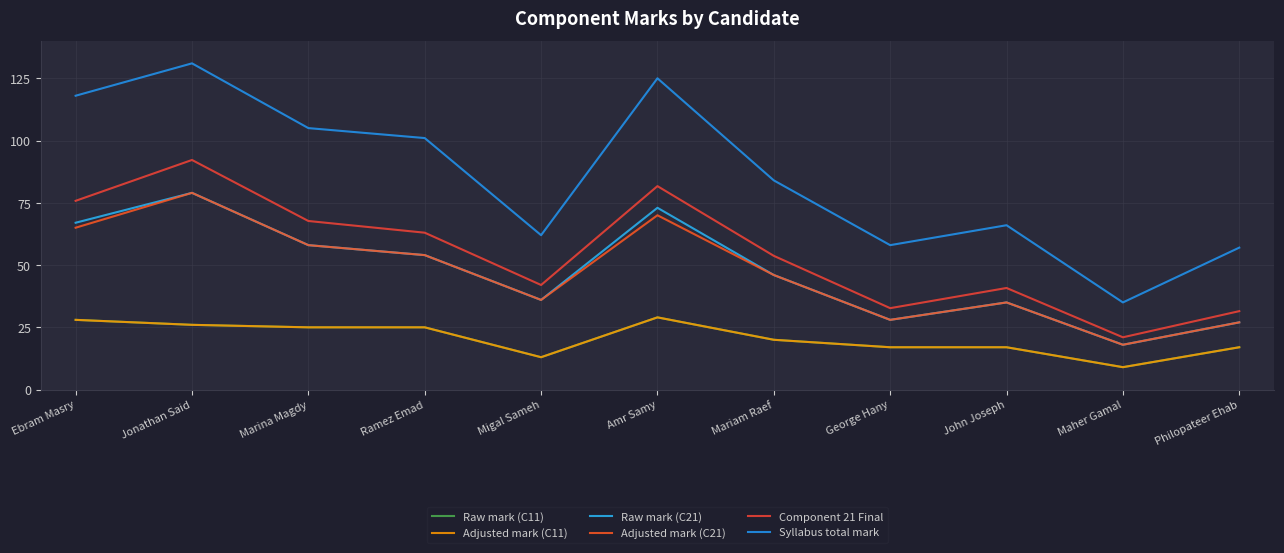

Rank the series by their maximum value, from highest to lowest.

Syllabus total mark, Component 21 Final, Raw mark (C21), Adjusted mark (C21), Raw mark (C11), Adjusted mark (C11)